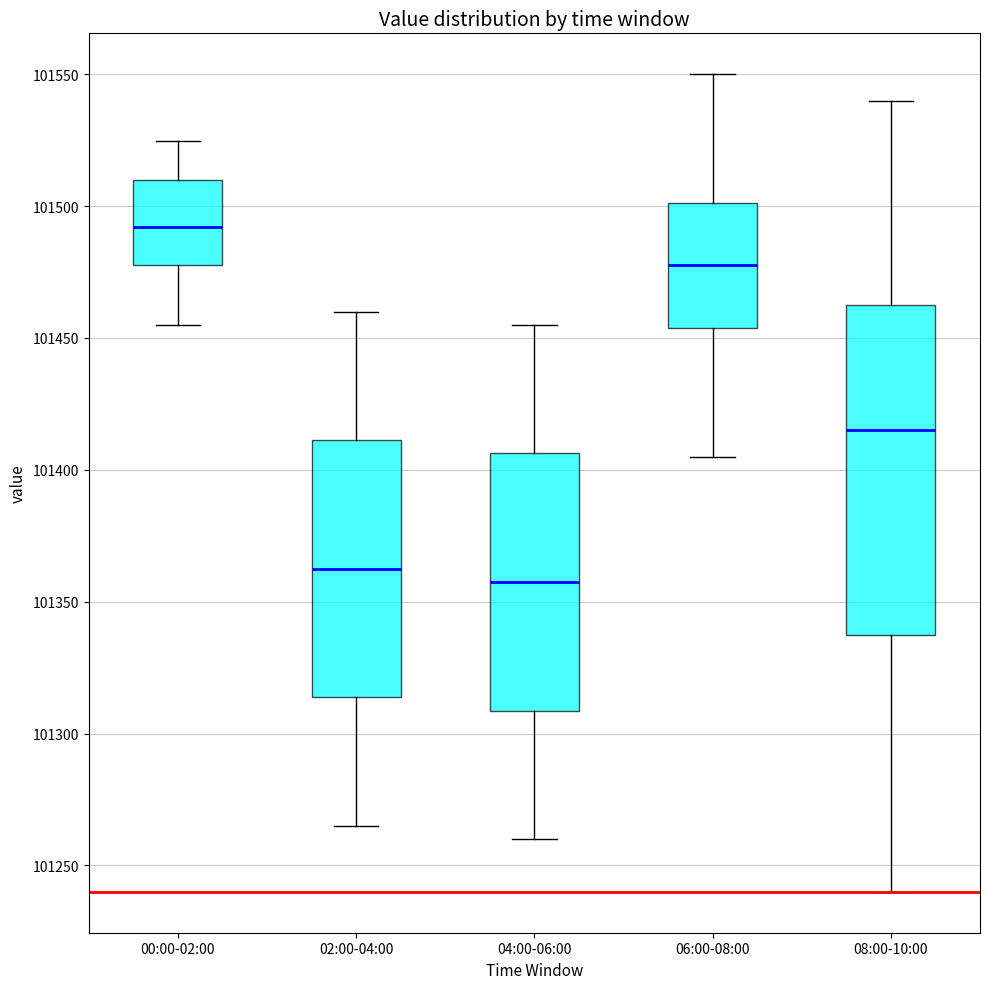

Reading left to right, read every box against the y-axis: the position of its median line, the range the box covers, and the ends of its whiskers. The values are not printed on the chart, so give them approximately, as read against the axis.

00:00-02:00: median 101490, box 101480 to 101510, whiskers 101455 to 101525
02:00-04:00: median 101365, box 101315 to 101410, whiskers 101265 to 101460
04:00-06:00: median 101360, box 101310 to 101405, whiskers 101260 to 101455
06:00-08:00: median 101480, box 101455 to 101500, whiskers 101405 to 101550
08:00-10:00: median 101415, box 101340 to 101465, whiskers 101240 to 101540